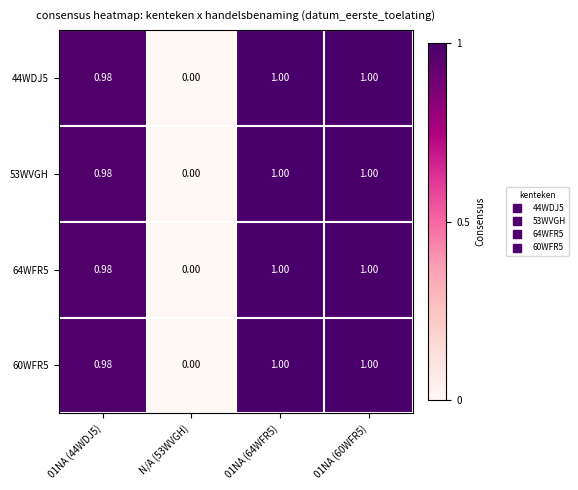

What is the greatest value displayed?

1.0